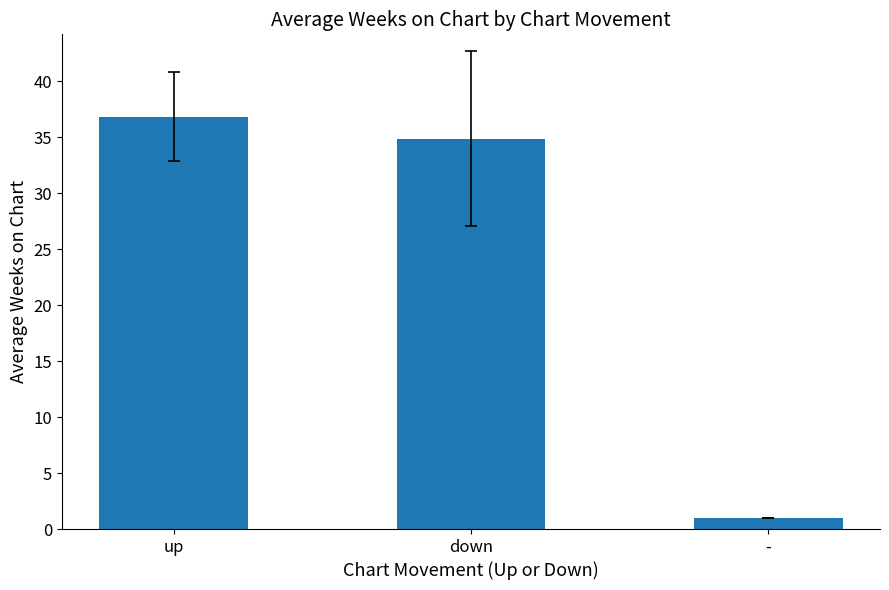

What is the ratio of the value at down to the value at -?

34.9